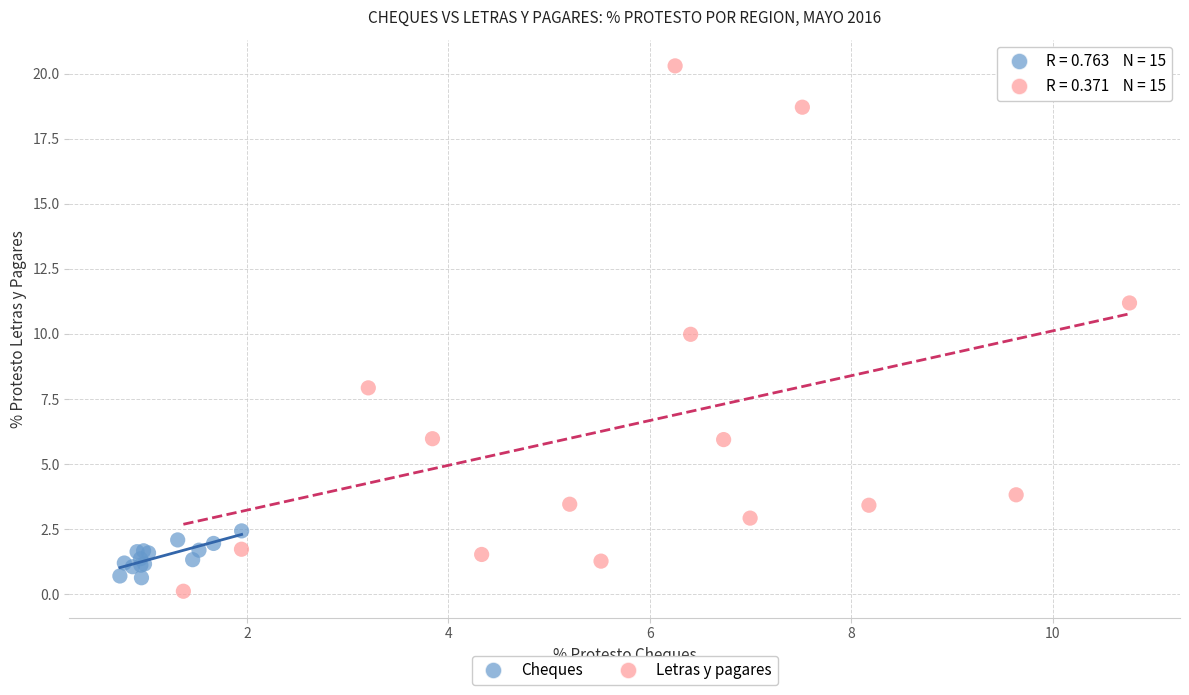

Which series has the widest spread of Y values?

Letras y pagares